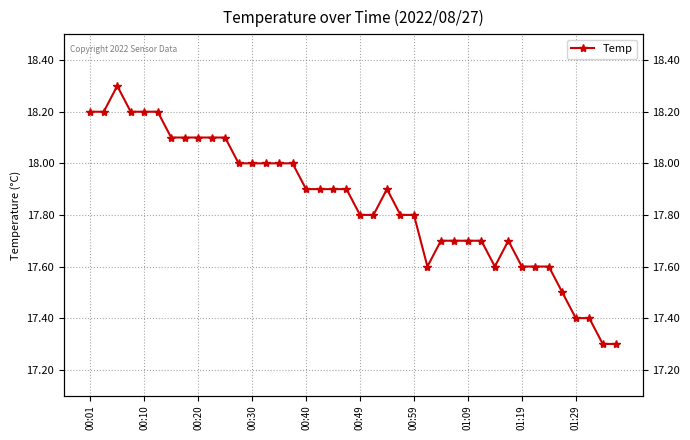

What is the value of the 18th point from the left?

17.9